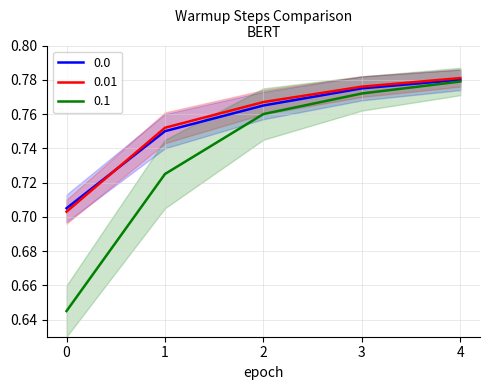

Reading left to right, list all the values displayed in this chart.

0.0: 0.7	0.8	0.8	0.8	0.8
0.01: 0.7	0.8	0.8	0.8	0.8
0.1: 0.6	0.7	0.8	0.8	0.8